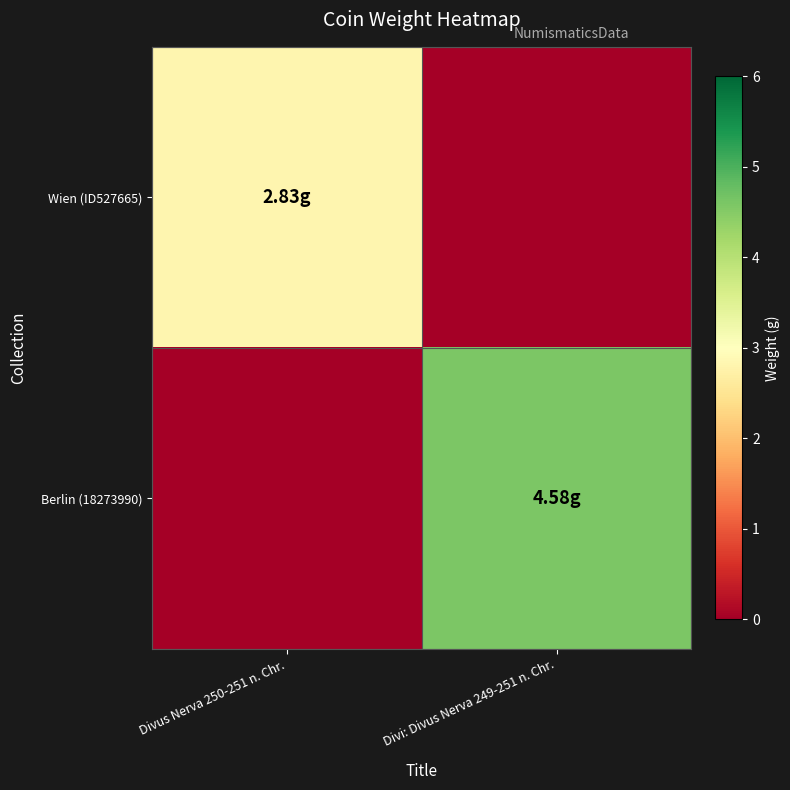

What is the difference between the highest and lowest values at Divus Nerva 250-251 n. Chr.?

2.8